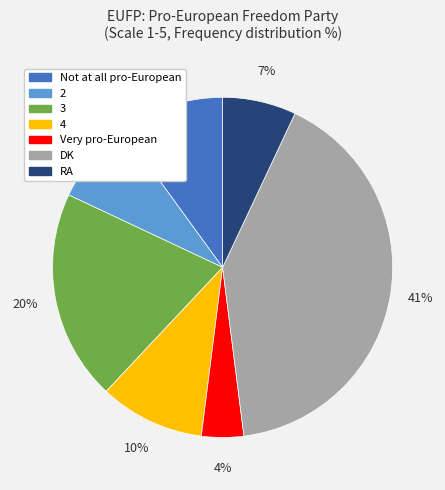

Is there any slice that represents more than half of the pie?

No